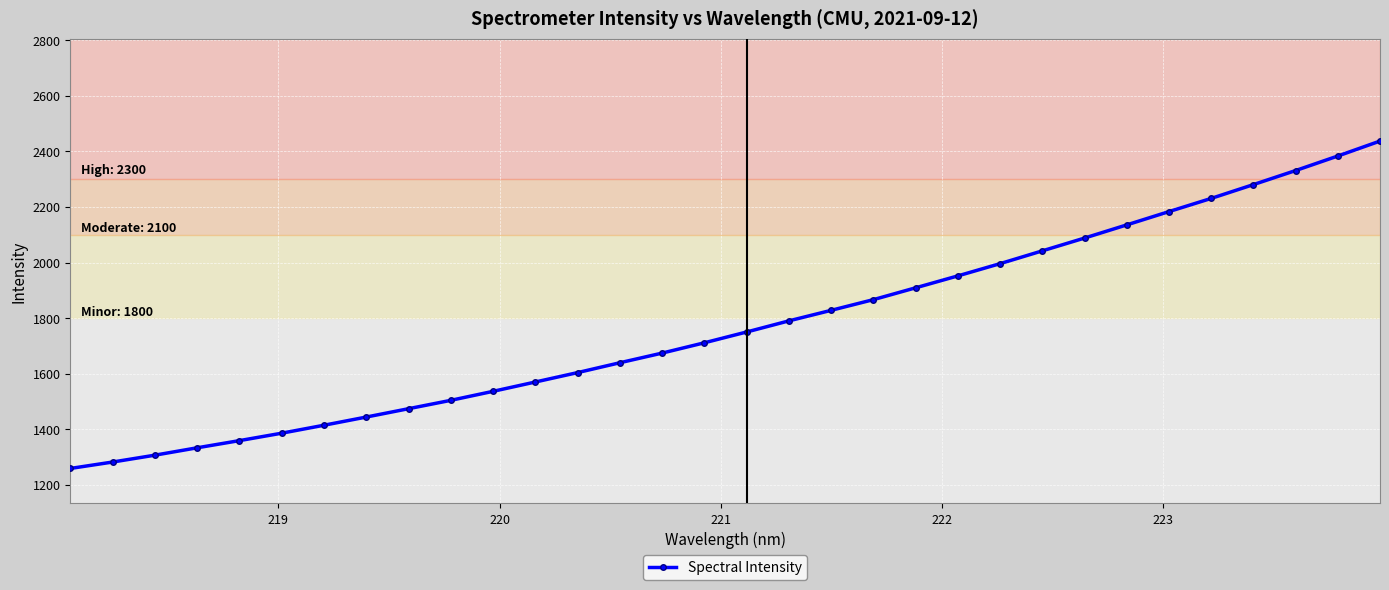

Count the number of values greater than 1750.

16